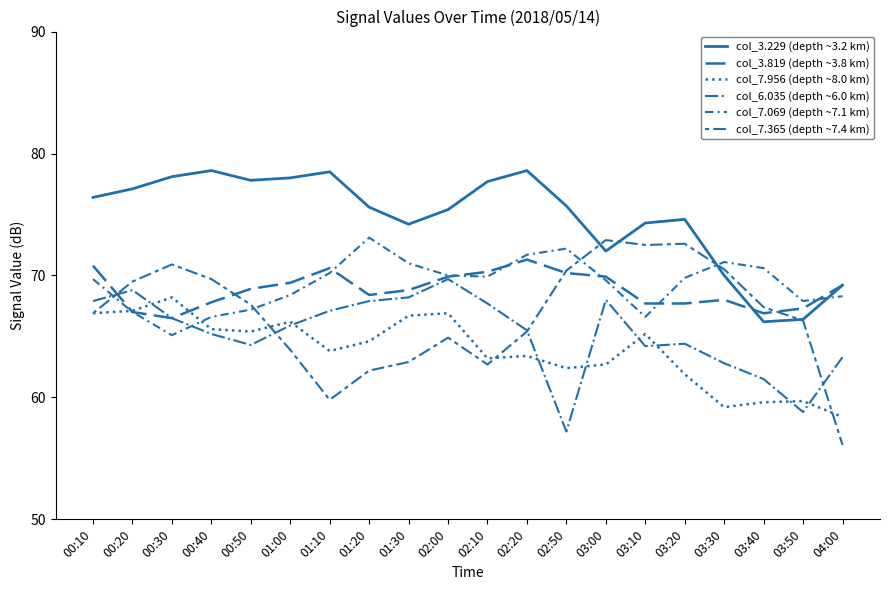

Is this an area chart (filled region under the line)?

No